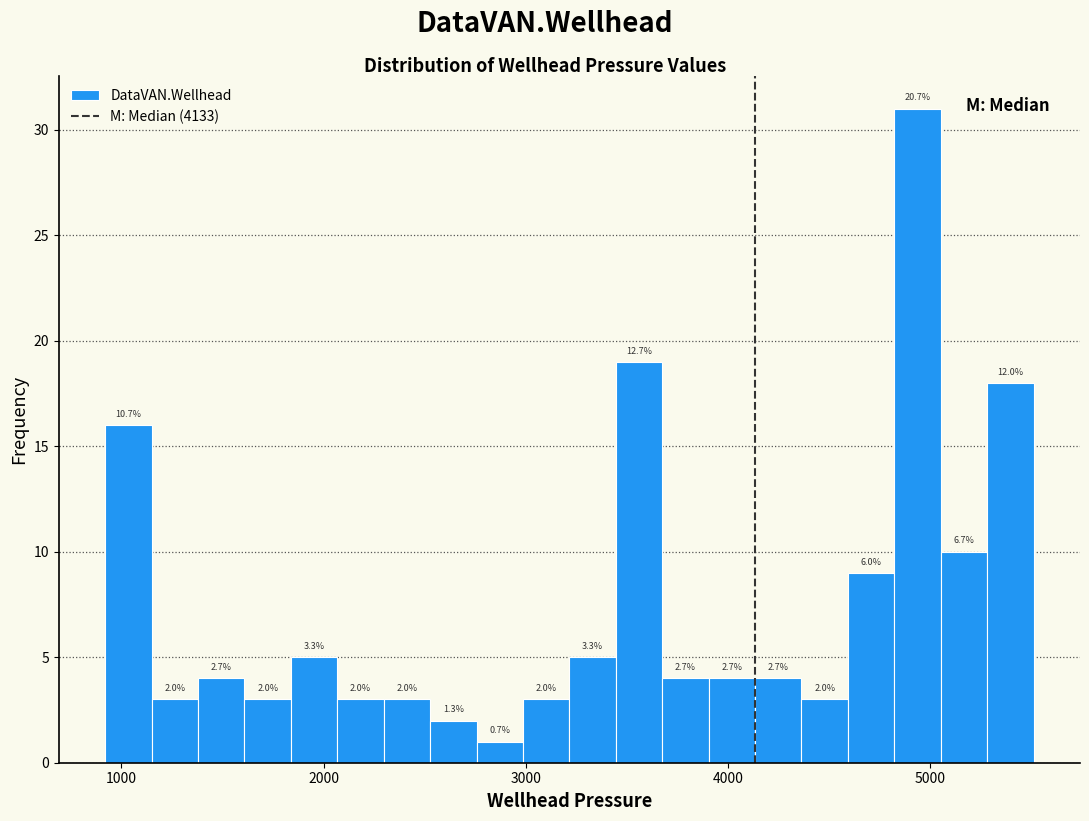

Read against the x-axis, roughly where is the centre of the tallest bar?

4900